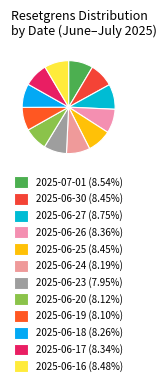

Count the number of slices in the pie.

12